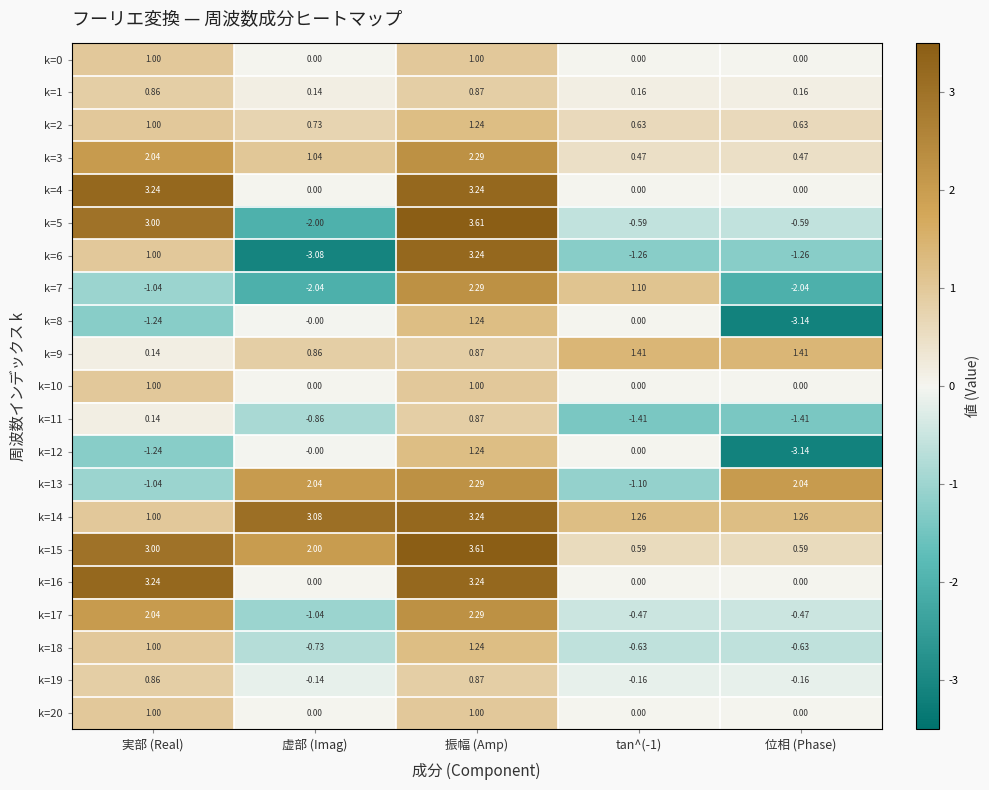

At which label does k=6 reach its minimum?

虚部 (Imag)